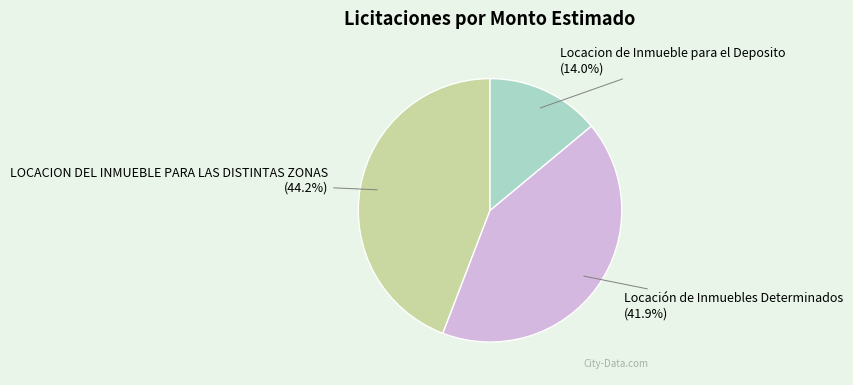

Rank the categories by value from lowest to highest.

Locacion de Inmueble para el Deposito, Locación de Inmuebles Determinados, LOCACION DEL INMUEBLE PARA LAS DISTINTAS ZONAS